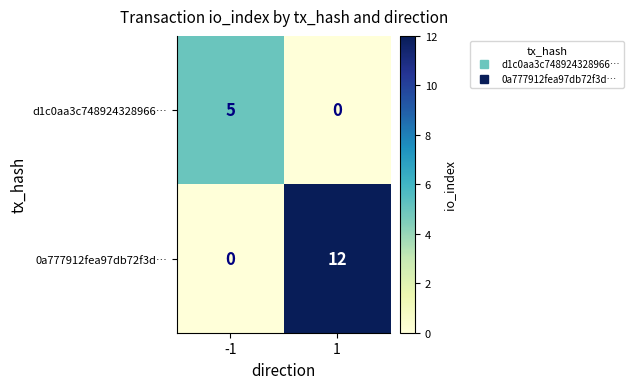

Reading right to left, transcribe all the data shown in this chart.

d1c0aa3c748924328966…: 1=0	-1=5
0a777912fea97db72f3d…: 1=12	-1=0